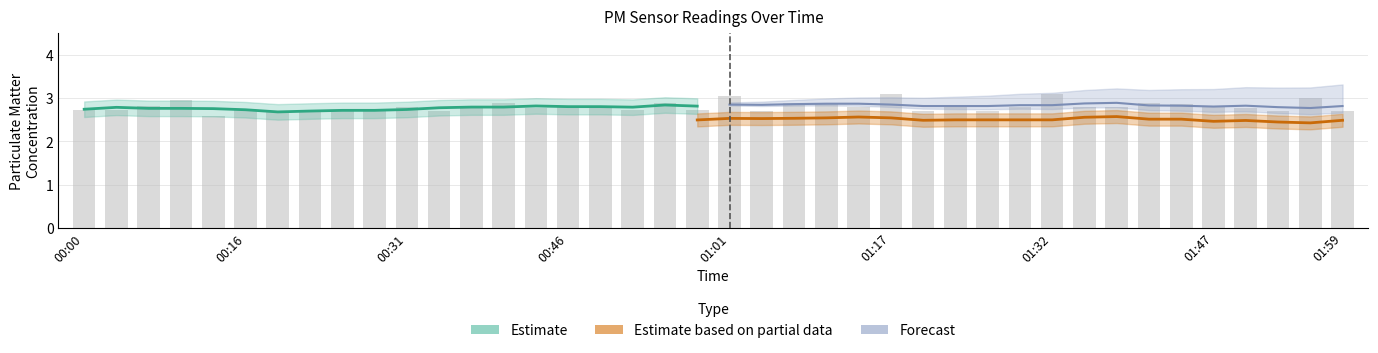

The value at 00:10 is 3.0. True or false?

True